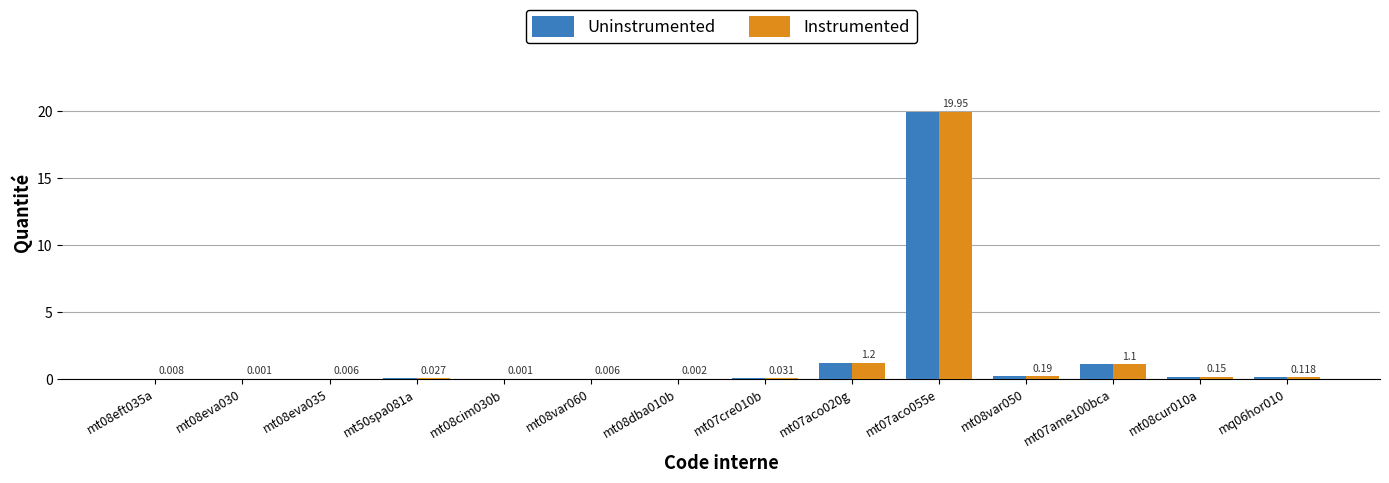

Is the value of Uninstrumented at mt50spa081a greater than the value of Instrumented at mt08eva030?

Yes